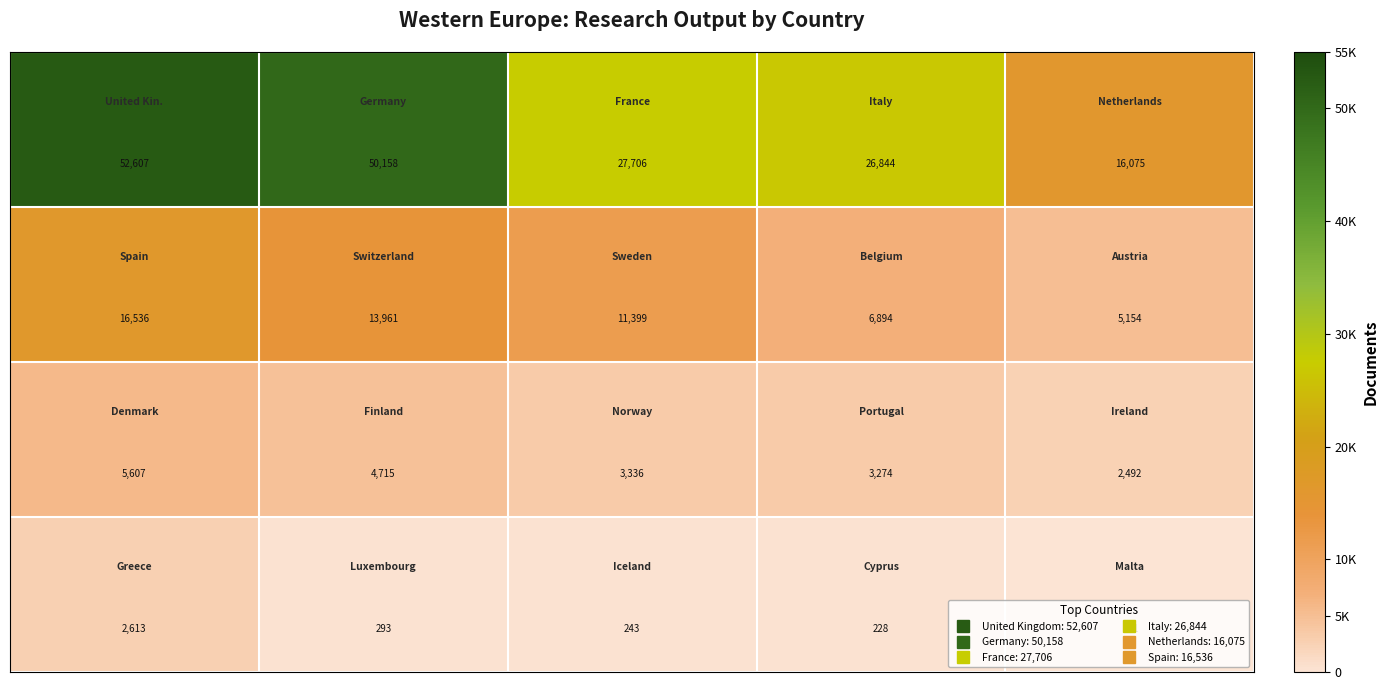

What is the smallest value displayed?

111